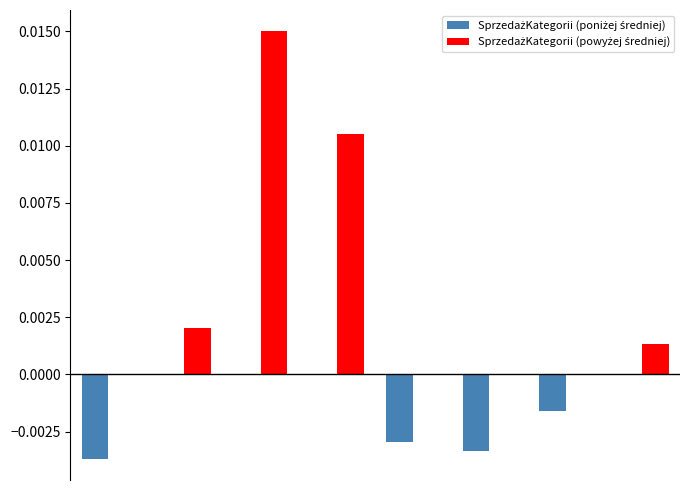

Count the number of data series in this chart.

2